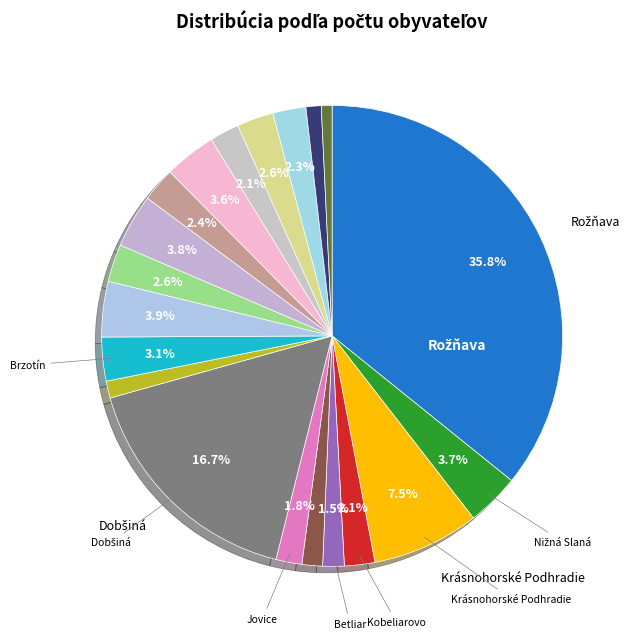

How many slices are in this pie chart?

20